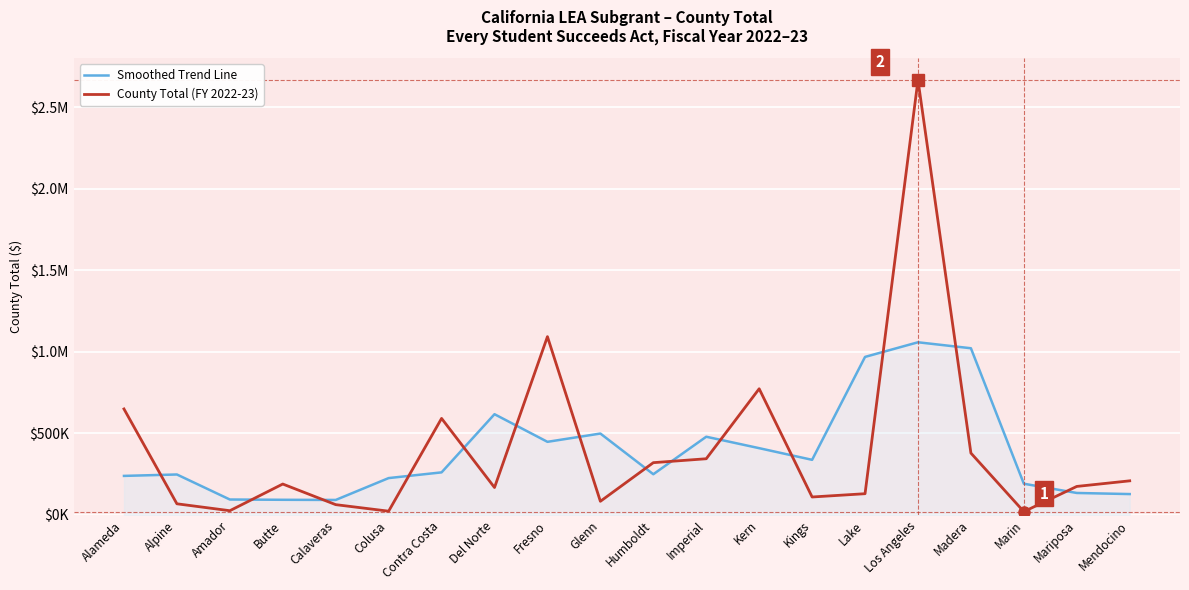

Does the chart have visible grid lines?

Yes